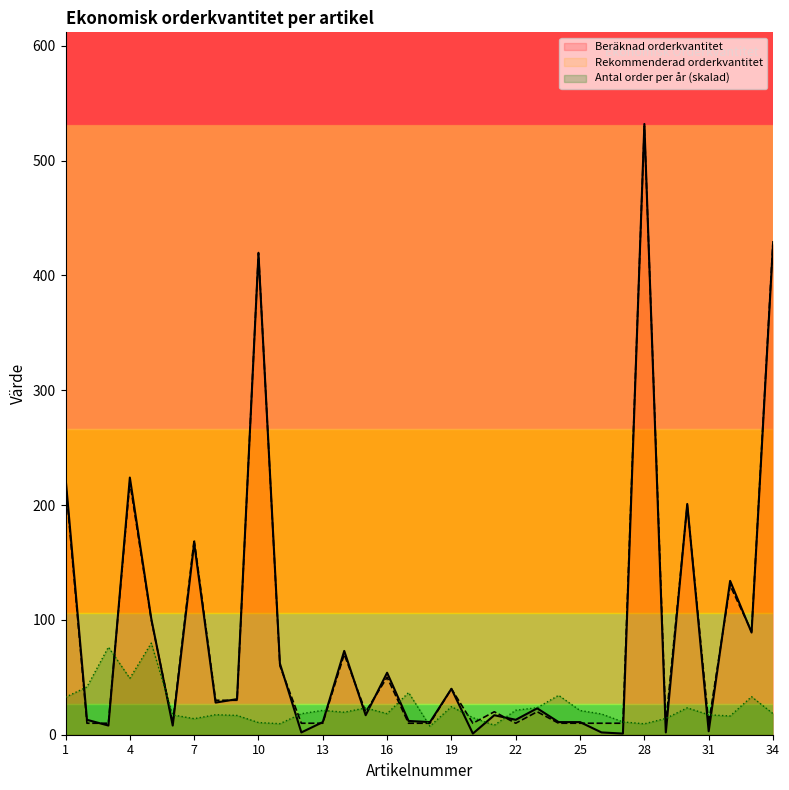

Which series has the largest total across all categories?

Rekommenderad orderkvantitet